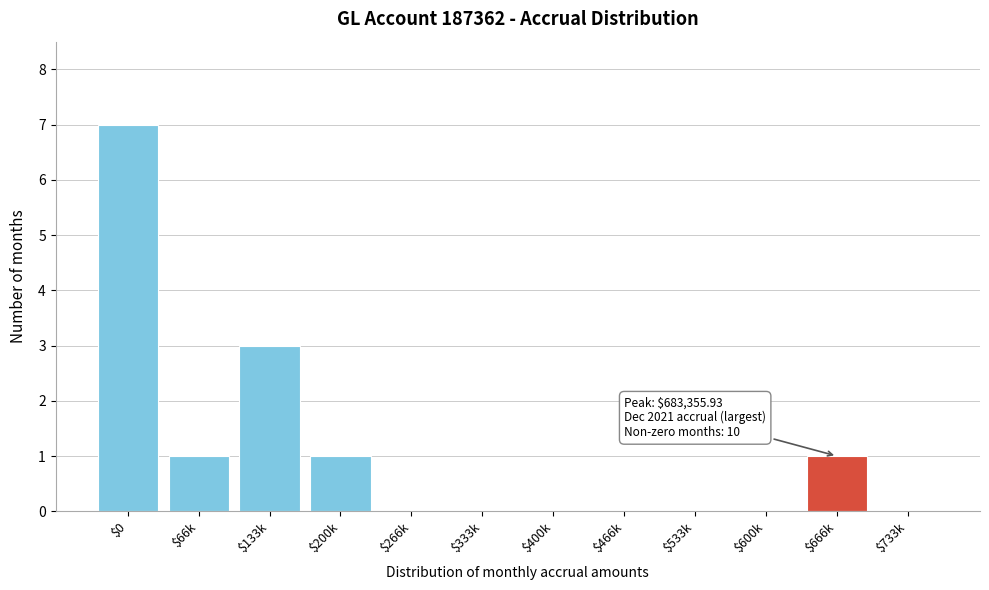

The chart shows a value of 2 at $66k. True or false?

False